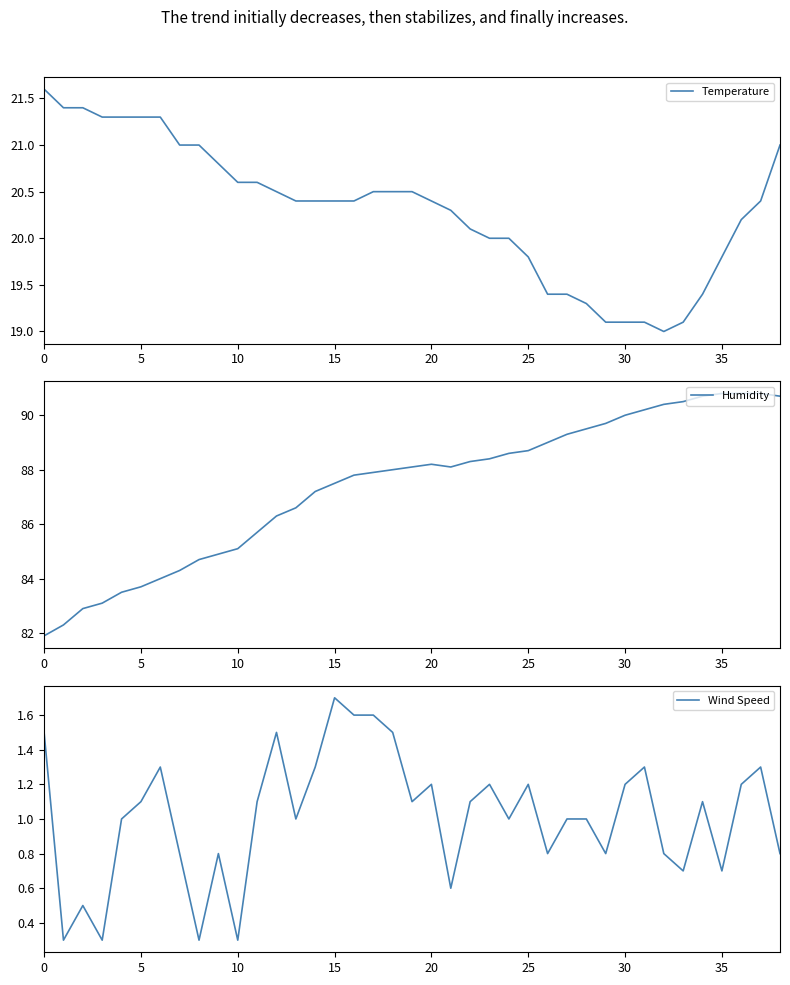

Which series has the largest range (max minus min)?

Humidity